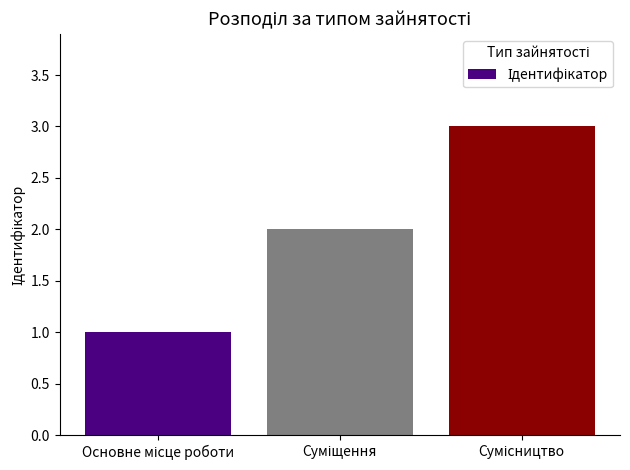

What is the sum of all values?

6